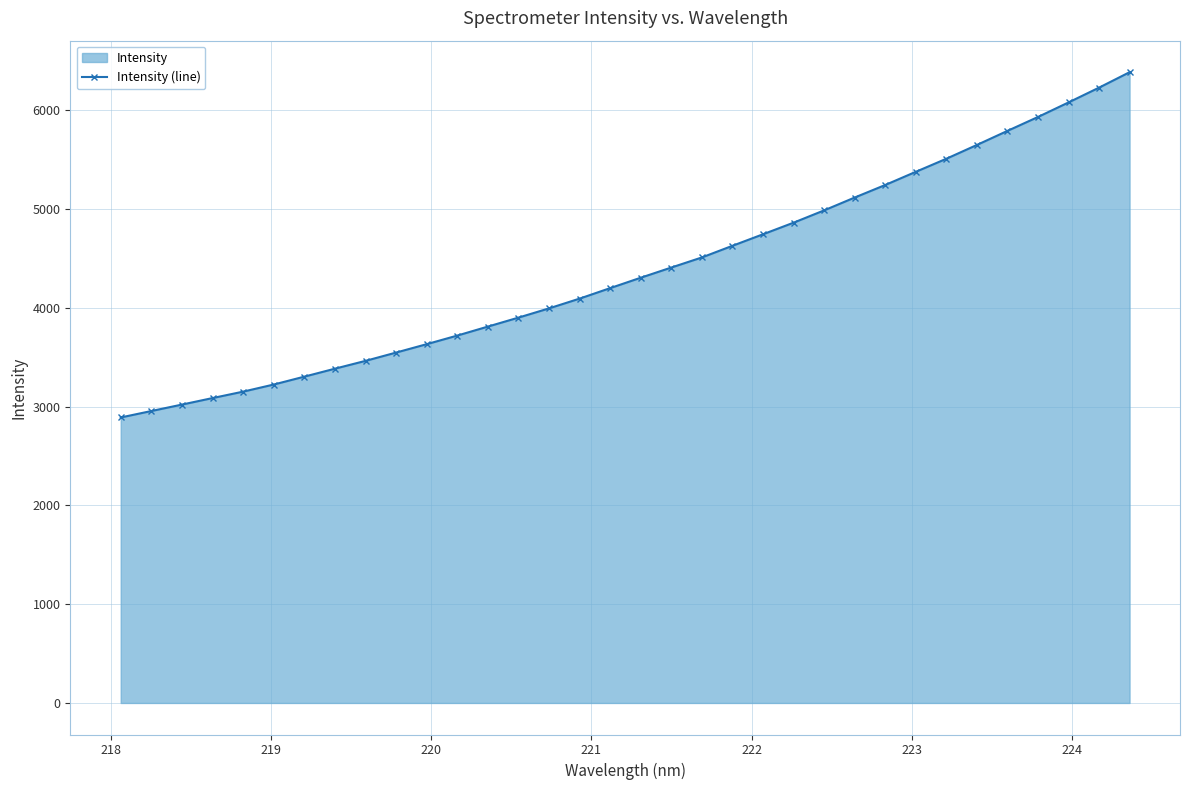

What is the minimum value shown in the chart?

2891.1